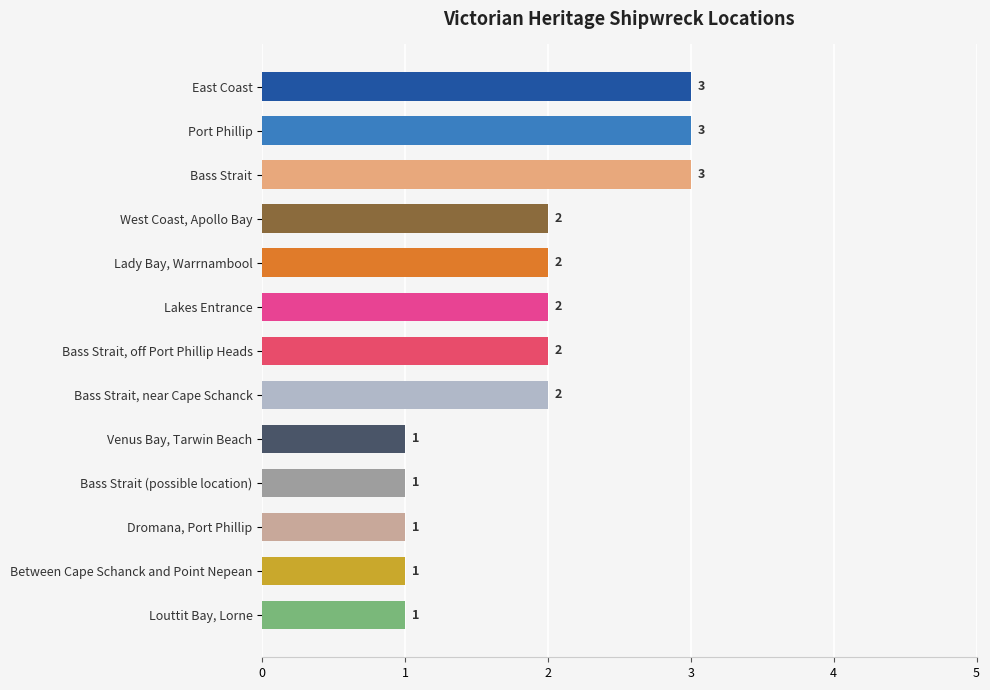

Which has a higher value, Between Cape Schanck and Point Nepean or Bass Strait?

Bass Strait